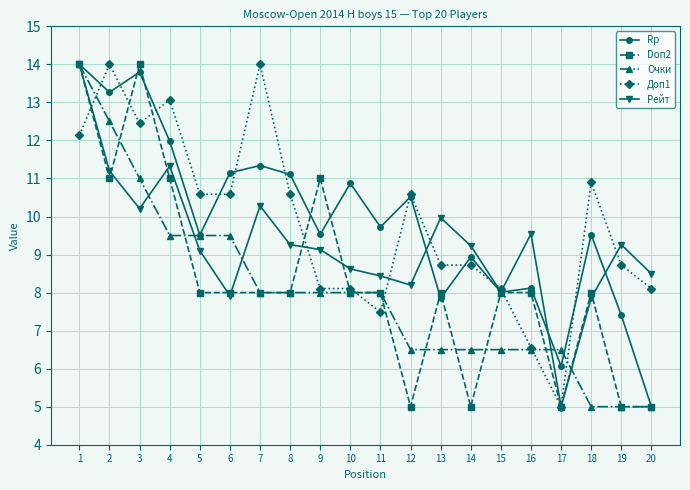

At which label does Rp first exceed 9?

1